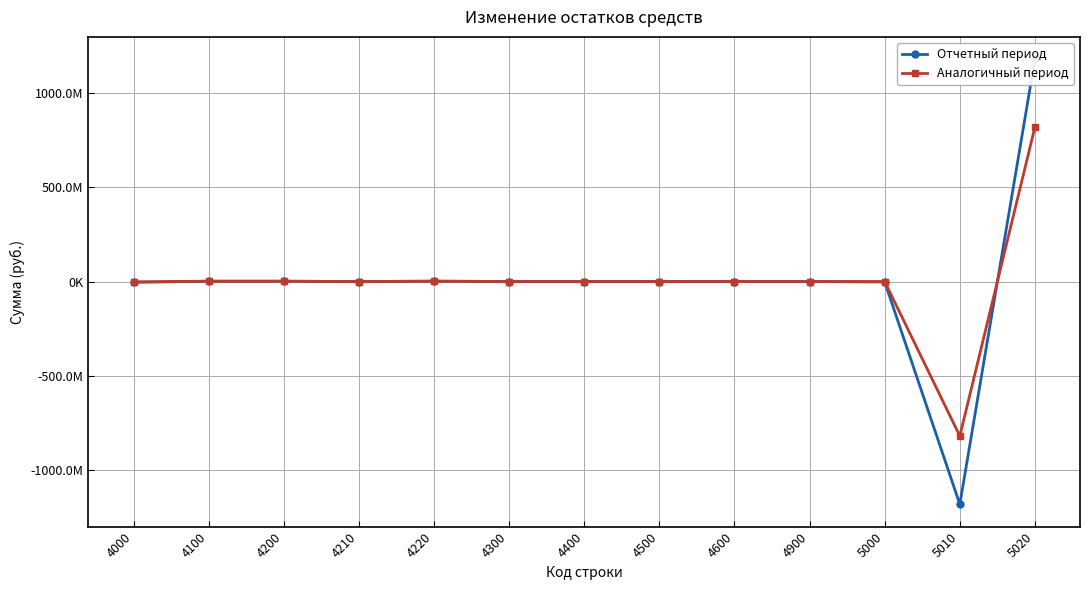

True or false: Аналогичный период and Отчетный период intersect in this chart.

True